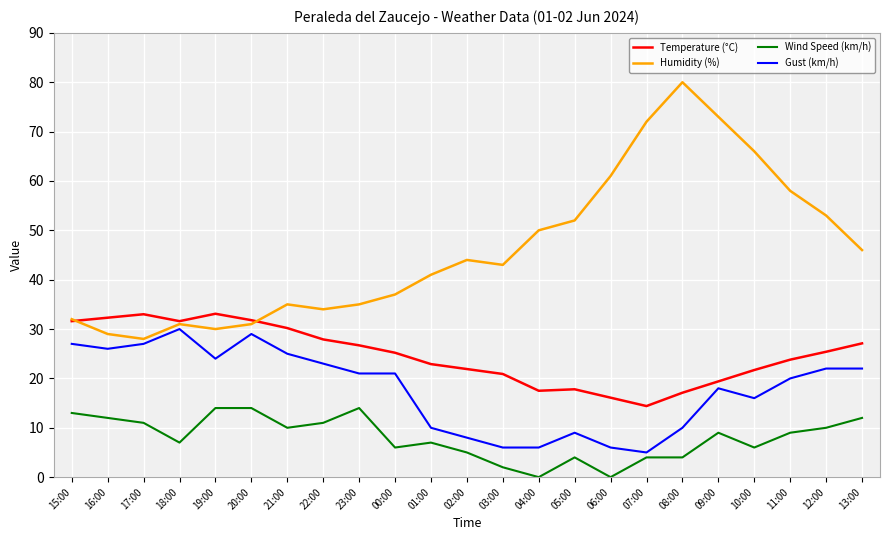

Rank the series at 06:00 from lowest to highest value.

Wind Speed (km/h), Gust (km/h), Temperature (°C), Humidity (%)